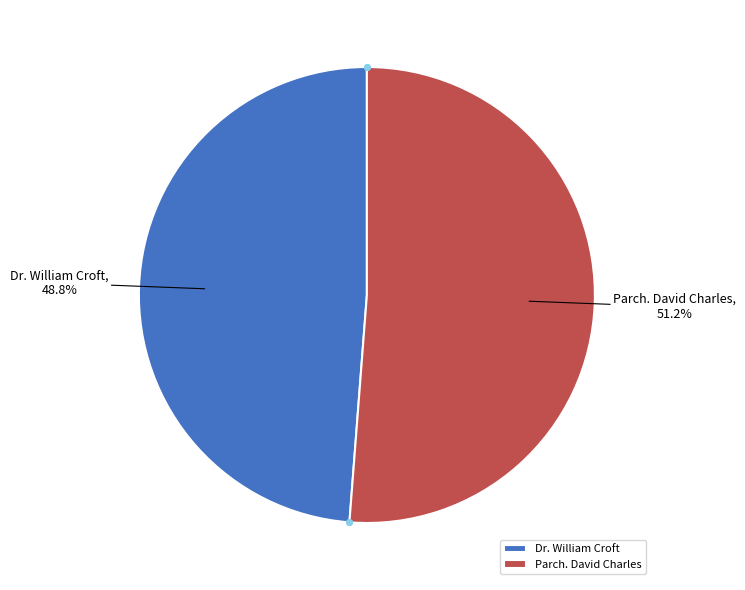

What is the smallest slice in the pie chart?

Dr. William Croft